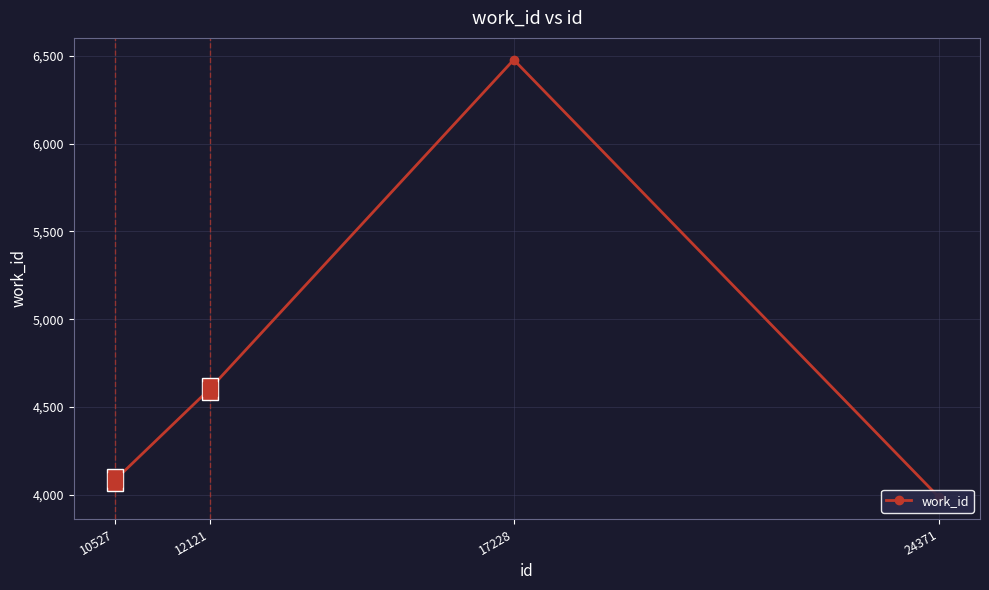

What is the value of the 4th point from the left?

3986